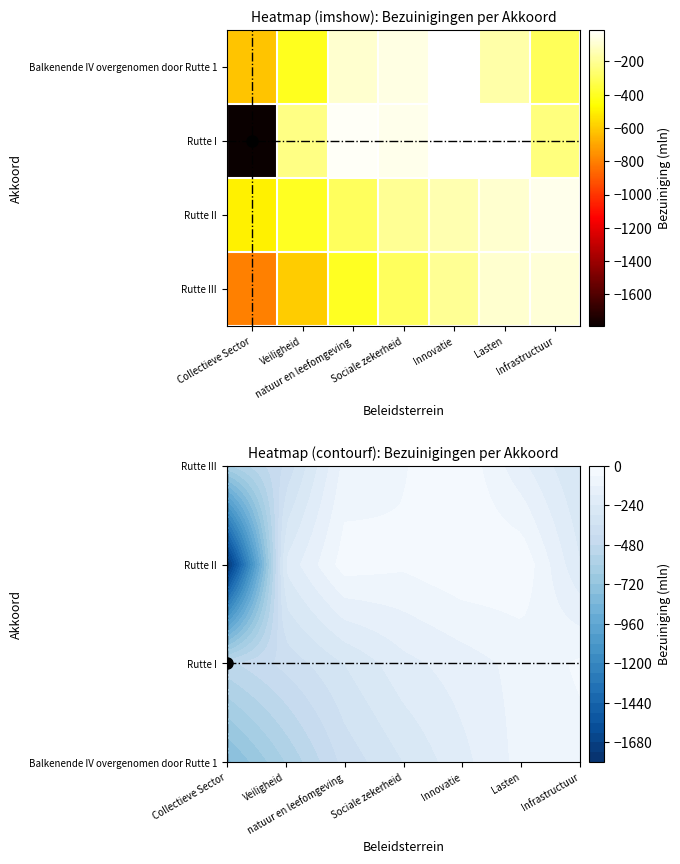

At Infrastructuur, list the series in order from smallest to largest.

Balkenende IV overgenomen door Rutte 1, Rutte I, Rutte III, Rutte II